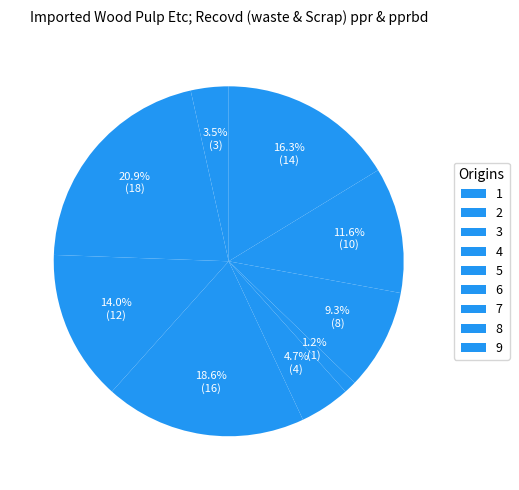

How many slices are in this pie chart?

9